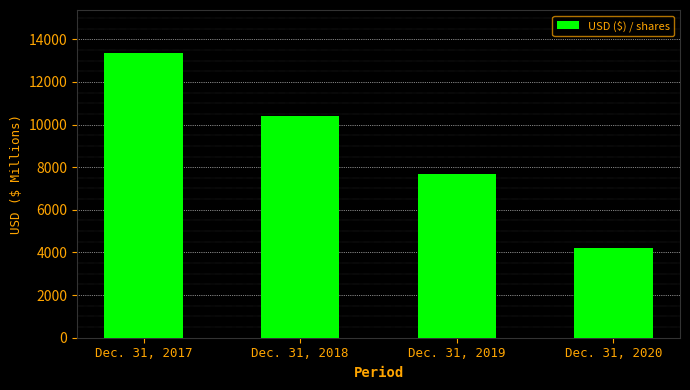

What is the difference between the values at Dec. 31, 2017 and Dec. 31, 2018?

2978.5